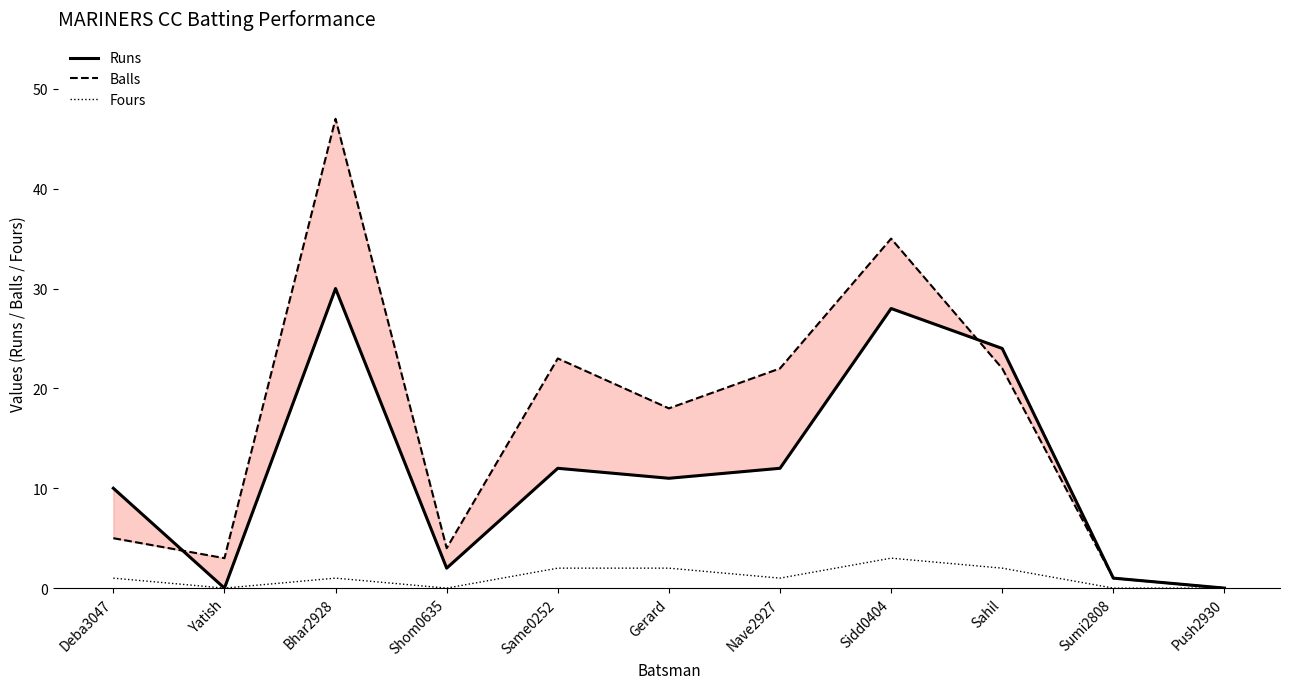

What is the sum of the Runs values at Sumi2808 and Yatish?

1